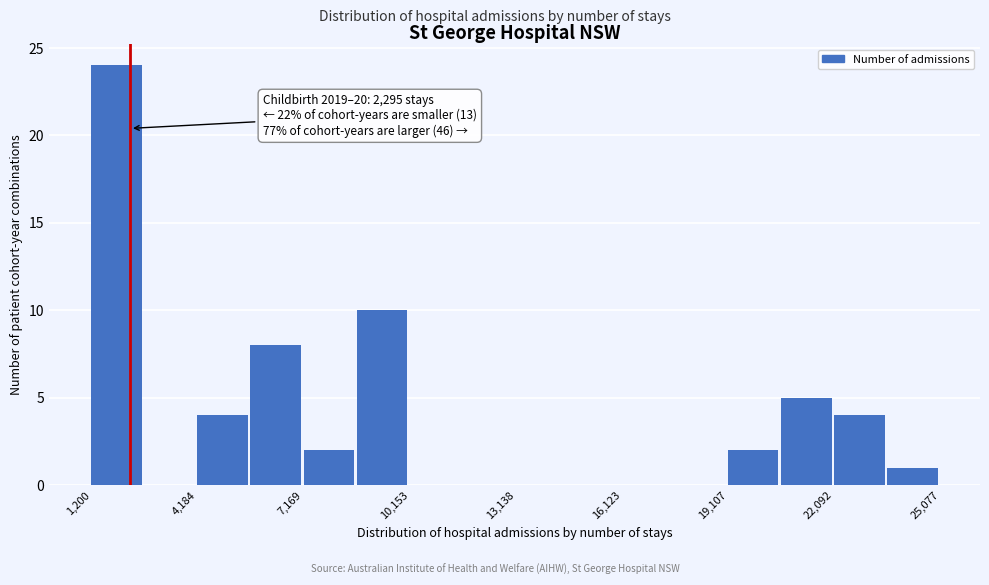

Around what value on the x-axis is the tallest bar? Give the approximate position of its centre, as read against the axis.

2000